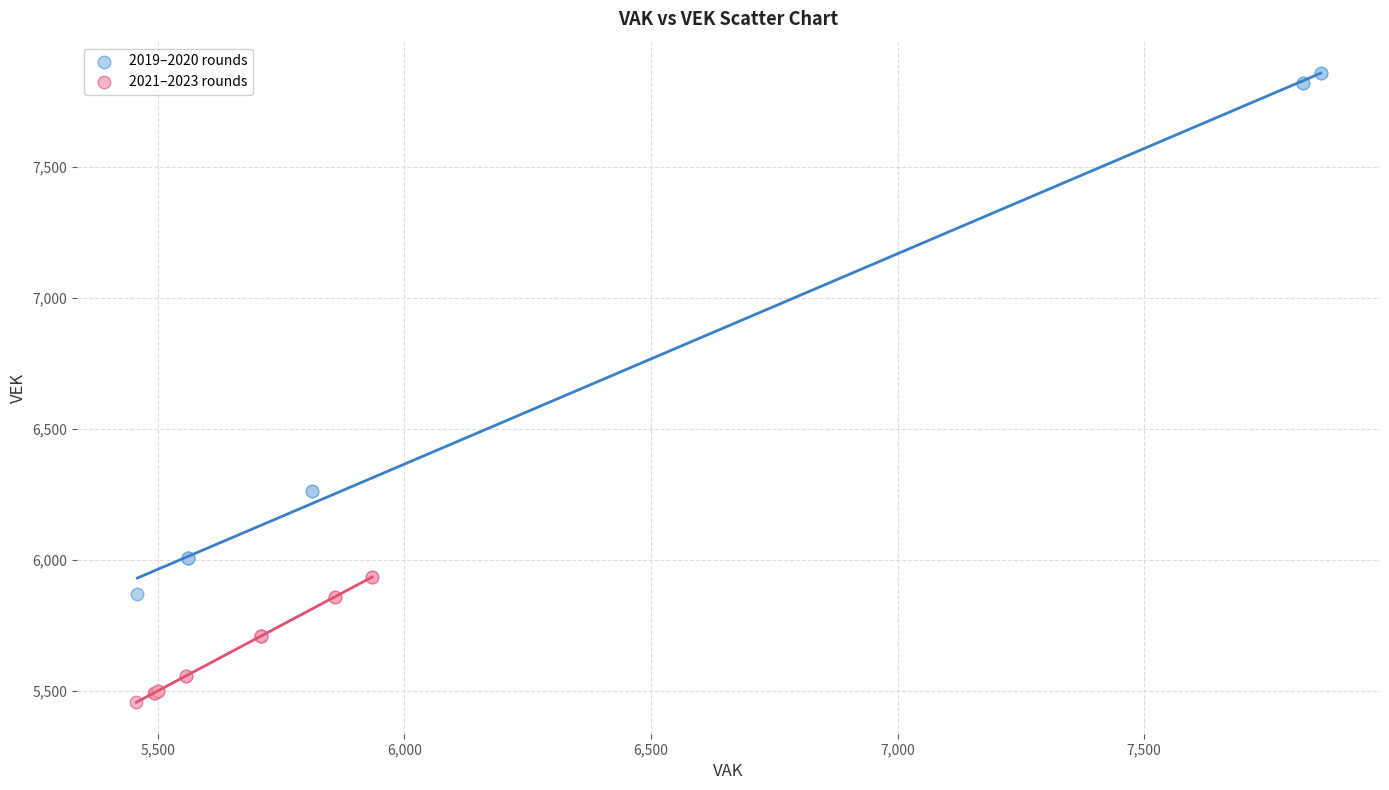

Which series contains the lowest Y value?

2021–2023 rounds